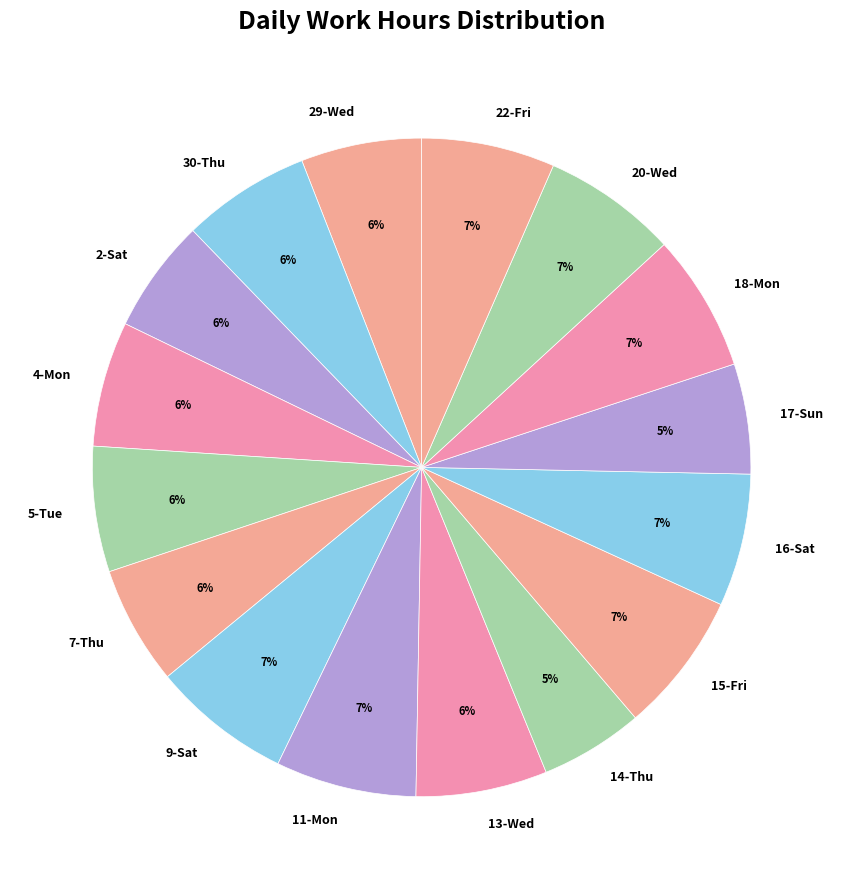

Is it true that 5-Tue is 15% of the pie?

False